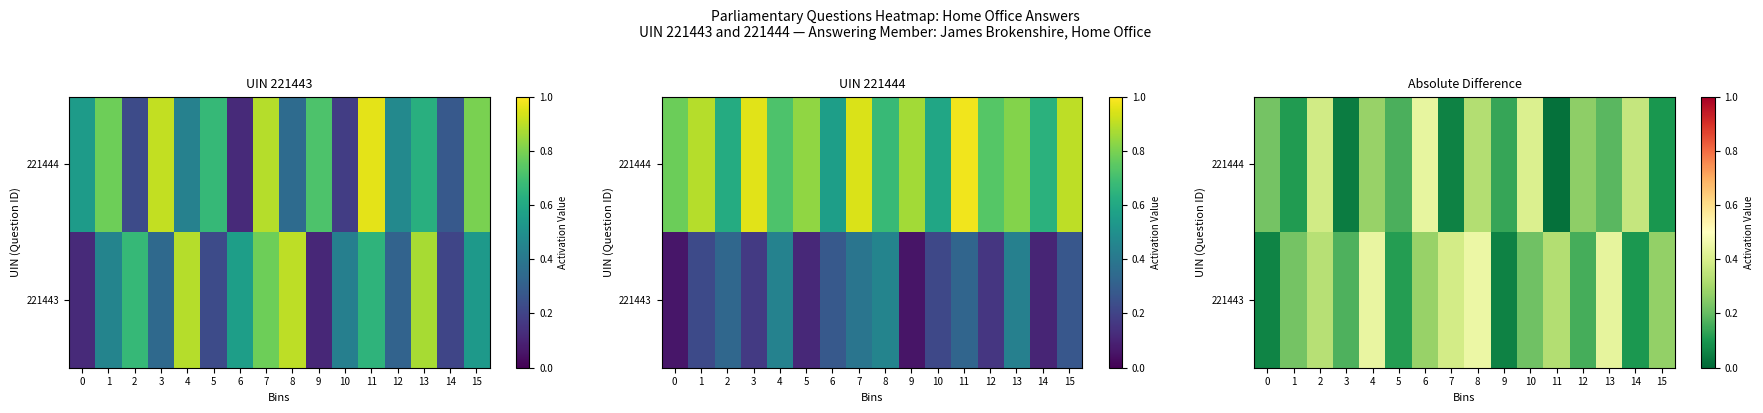

What is the spread (max minus min) of values at 8?

0.1